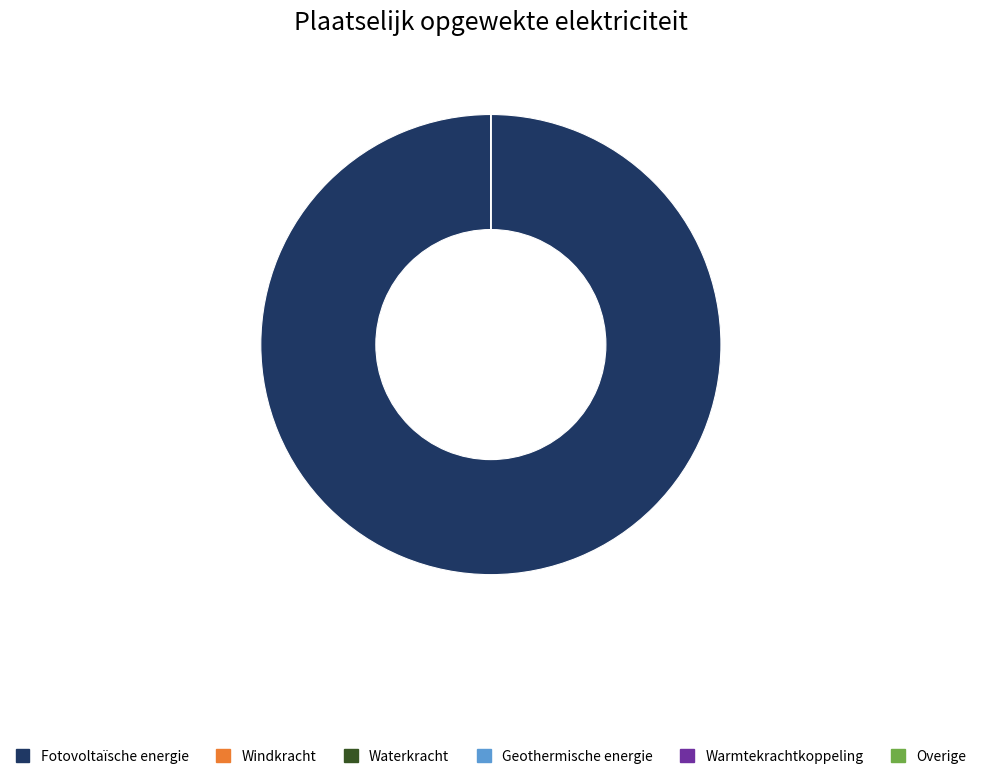

Does any single category account for the majority?

Yes